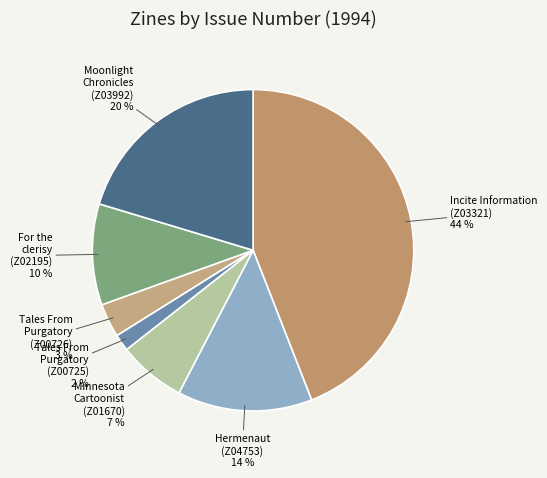

The Hermenaut (Z04753) slice represents 14% of the pie. True or false?

True